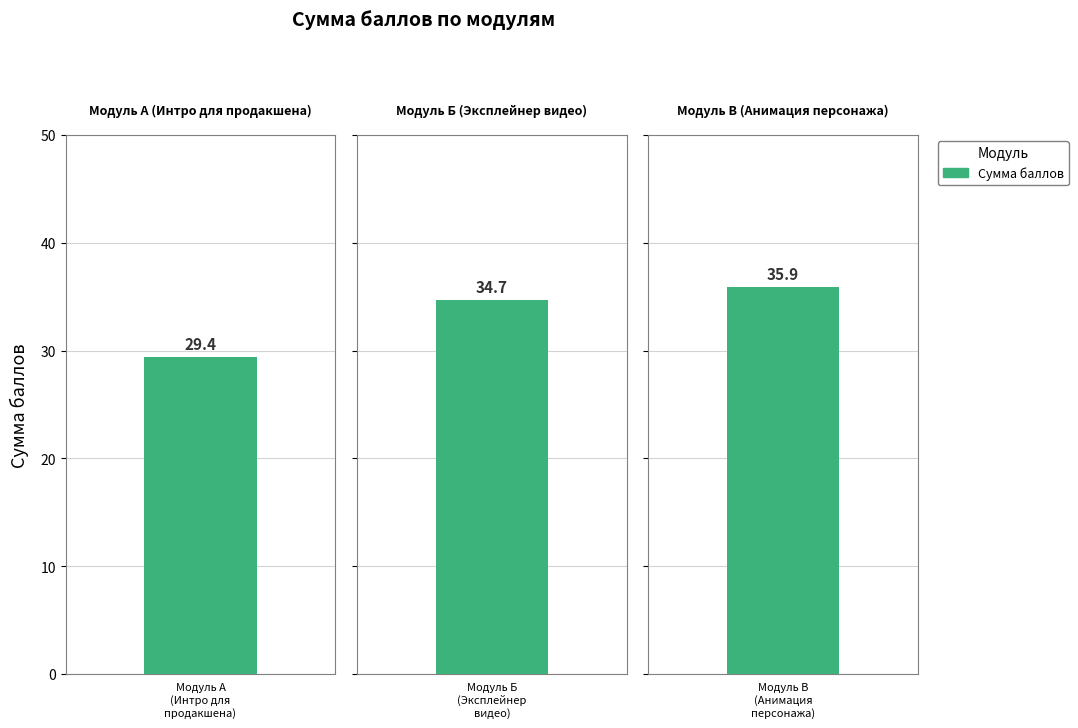

What is the approximate value at Модуль Б – Эксплейнер видео?

34.7